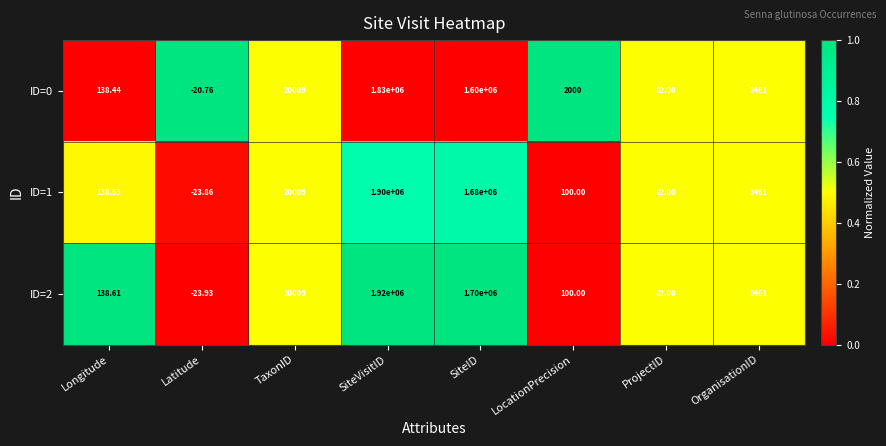

Which series has the largest total across all categories?

ID=2